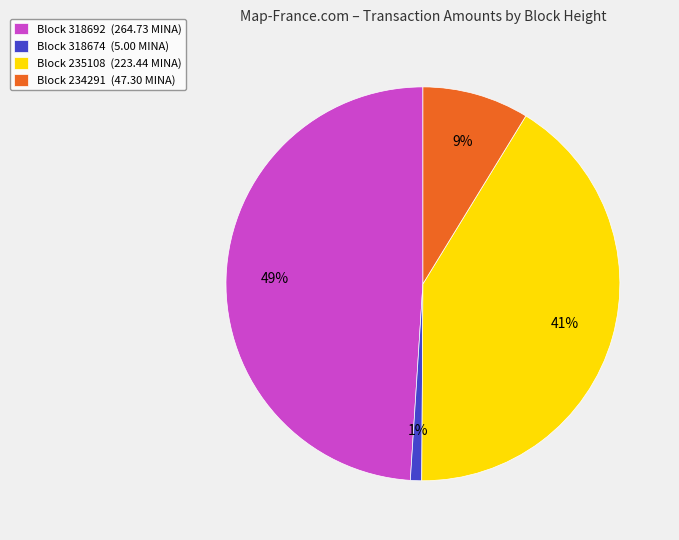

Between Block 234291 (47.30 MINA) and Block 235108 (223.44 MINA), which is larger?

Block 235108 (223.44 MINA)